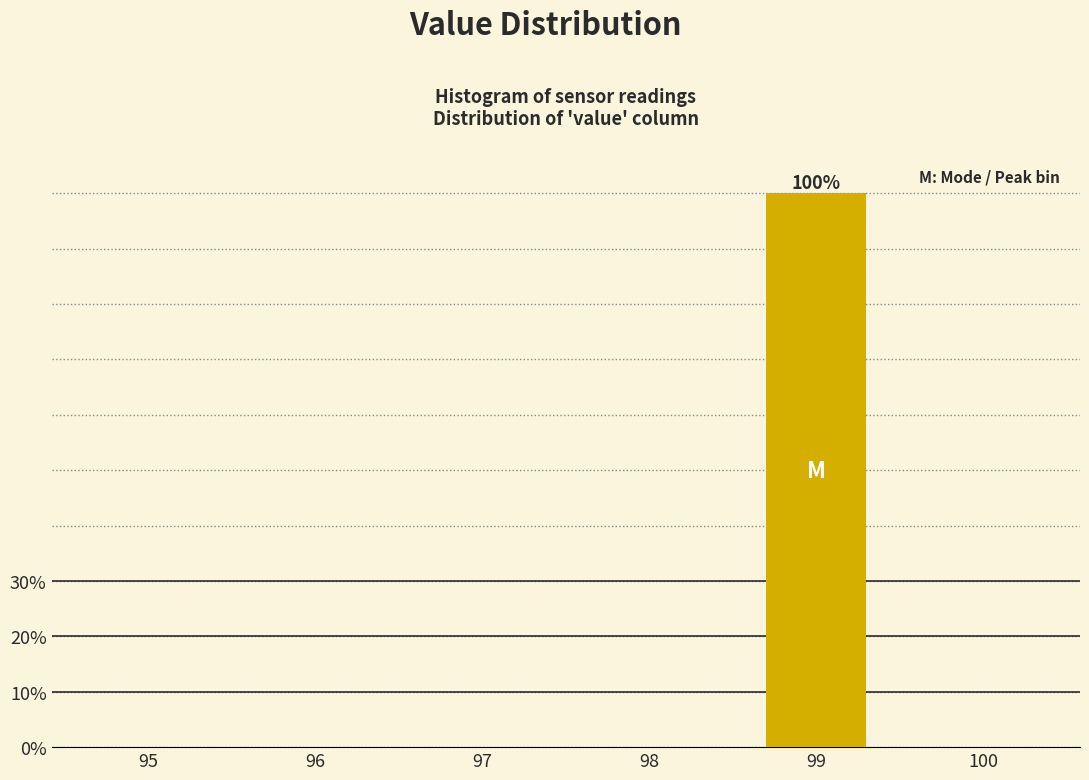

Reading right to left, list all the values displayed in this chart.

100=0	99=100	98=0	97=0	96=0	95=0